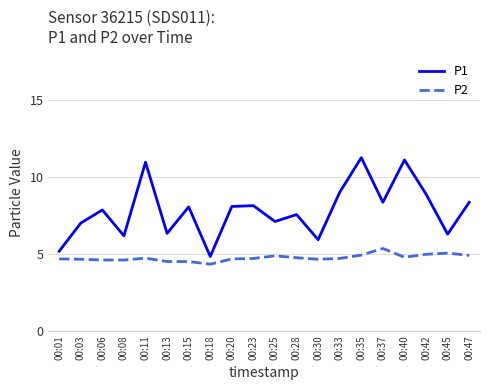

True or false: P2 and P1 cross at least once.

False